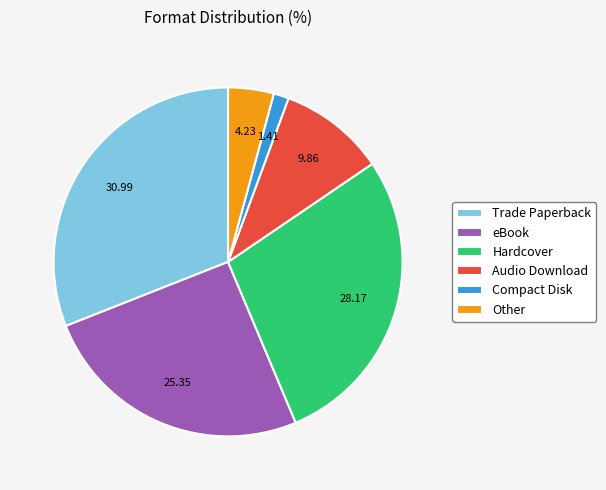

Approximately how many times larger is the value at Compact Disk compared to eBook?

0.1